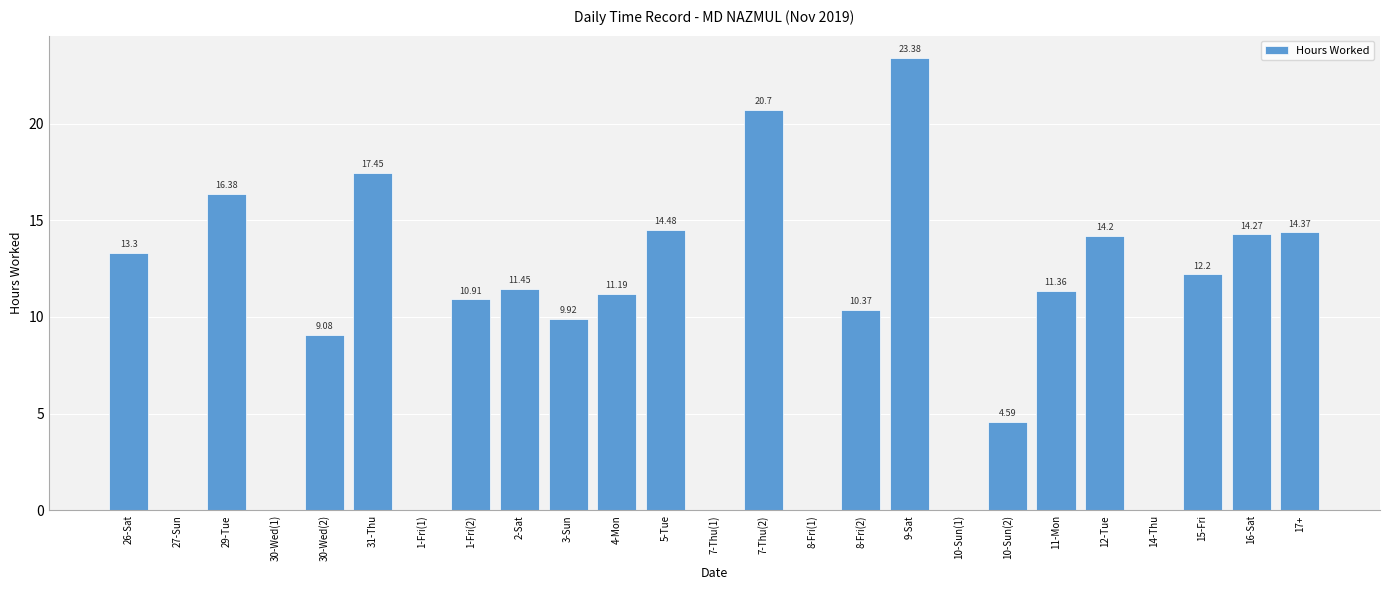

What is the change in value from 30-Wed(2) to 9-Sat?

+14.3